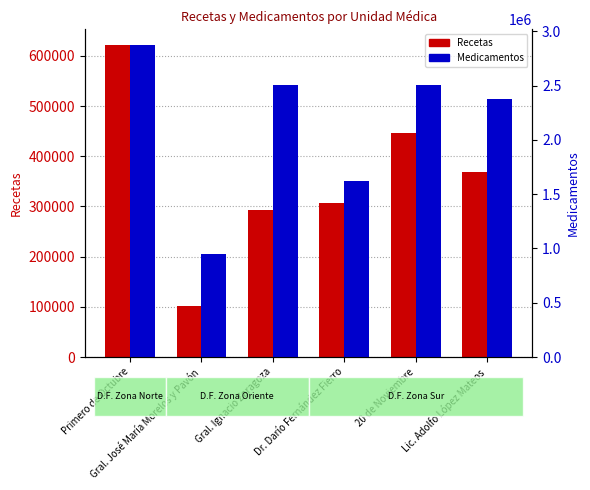

List the labels in order of Medicamentos value, largest first.

Primero de Octubre, Gral. Ignacio Zaragoza, 20 de Noviembre, Lic. Adolfo López Mateos, Dr. Darío Fernández Fierro, Gral. José María Morelos y Pavón